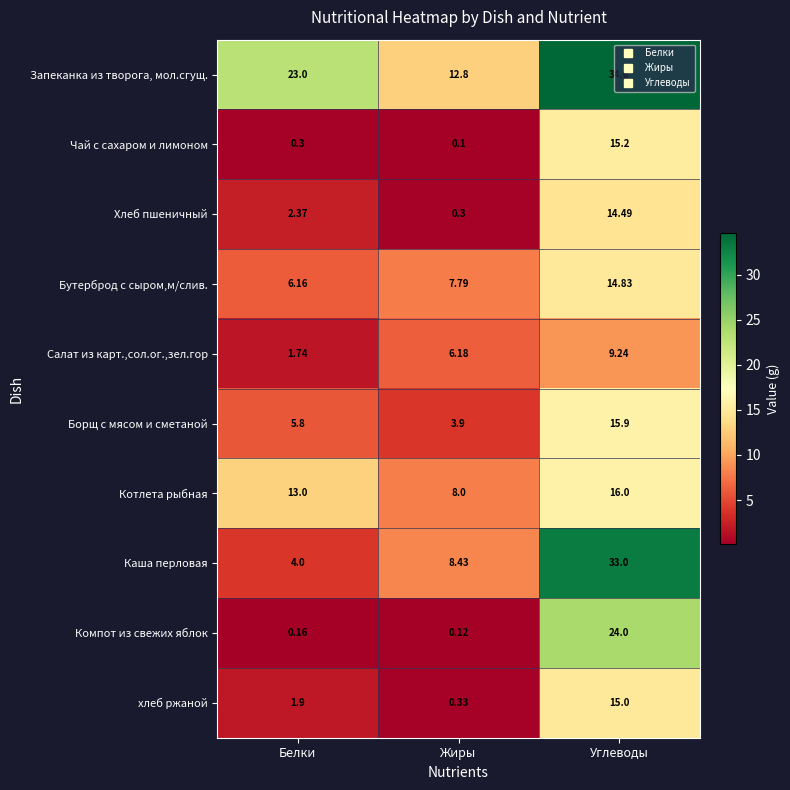

At which category is the sum across all series the highest?

Углеводы